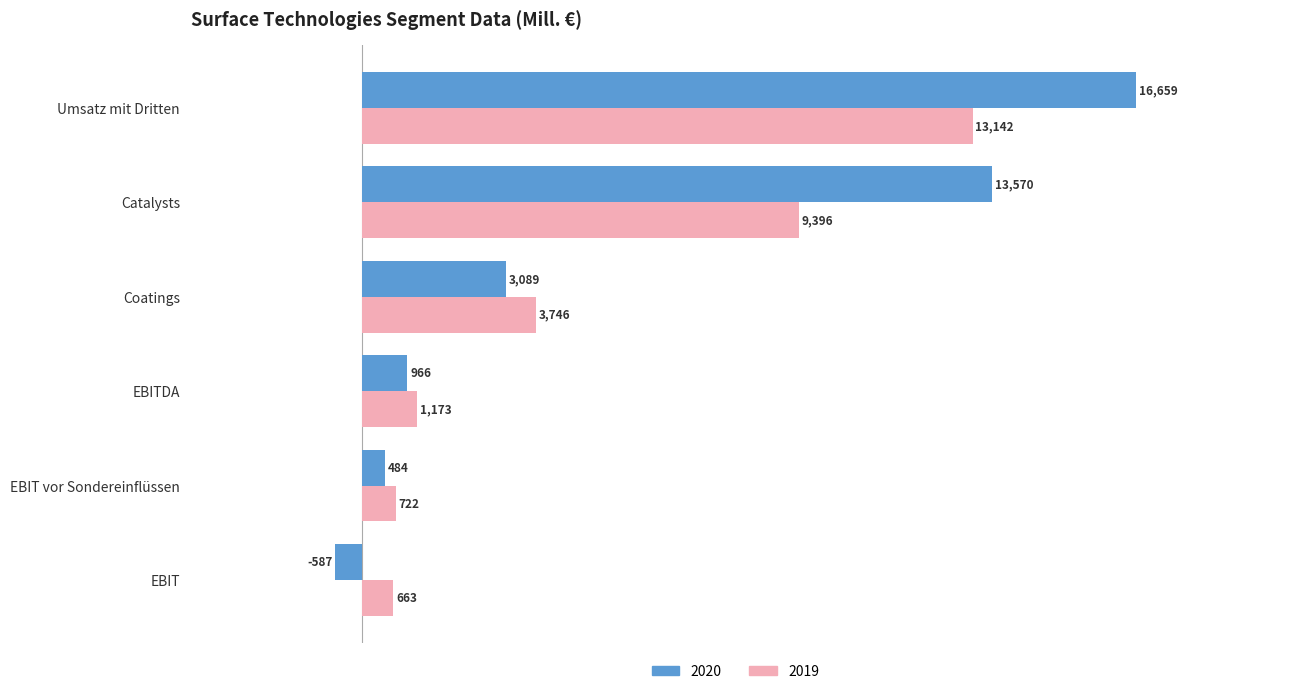

Rank the series by their average value, from lowest to highest.

2019, 2020